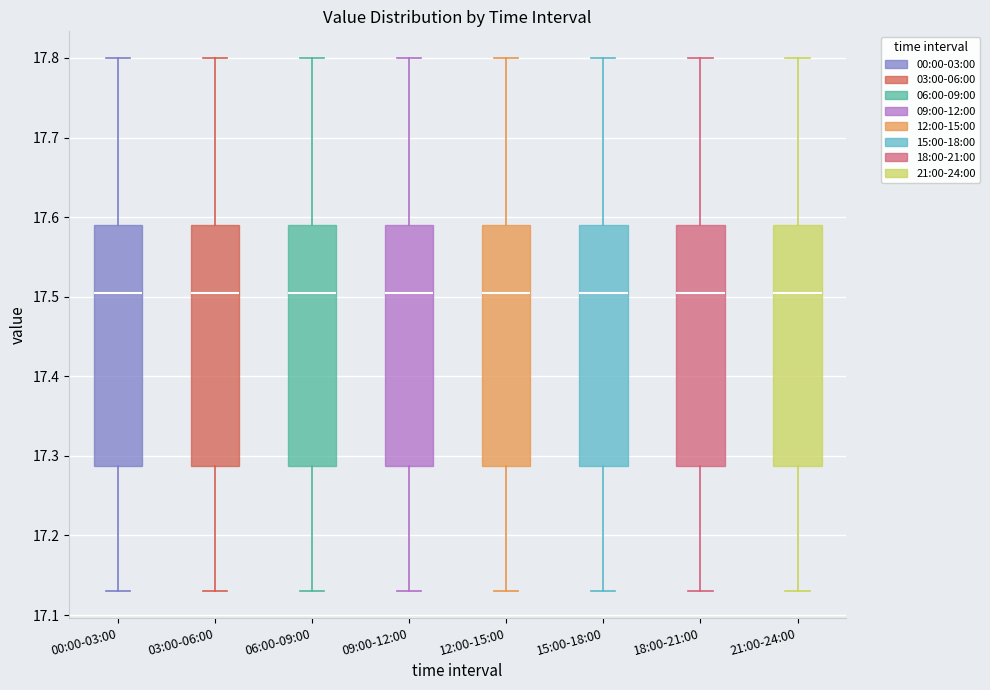

Reading left to right, read every box against the y-axis: the position of its median line, the range the box covers, and the ends of its whiskers. The values are not printed on the chart, so give them approximately, as read against the axis.

00:00-03:00: median 17.51, box 17.29 to 17.59, whiskers 17.13 to 17.80
03:00-06:00: median 17.51, box 17.29 to 17.59, whiskers 17.13 to 17.80
06:00-09:00: median 17.51, box 17.29 to 17.59, whiskers 17.13 to 17.80
09:00-12:00: median 17.51, box 17.29 to 17.59, whiskers 17.13 to 17.80
12:00-15:00: median 17.51, box 17.29 to 17.59, whiskers 17.13 to 17.80
15:00-18:00: median 17.51, box 17.29 to 17.59, whiskers 17.13 to 17.80
18:00-21:00: median 17.51, box 17.29 to 17.59, whiskers 17.13 to 17.80
21:00-24:00: median 17.51, box 17.29 to 17.59, whiskers 17.13 to 17.80